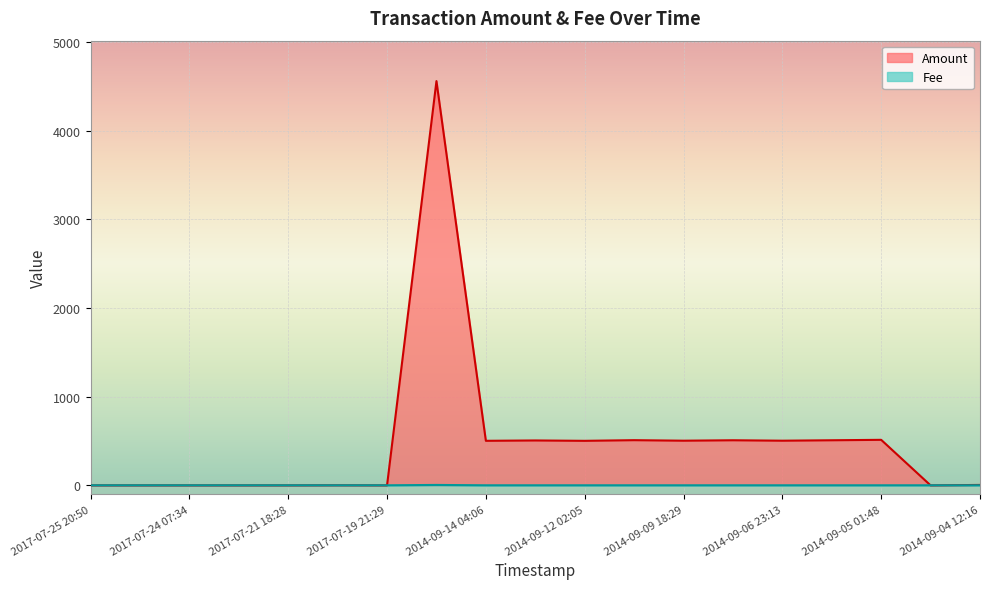

What is the label of the 2nd point from the left?

2017-07-25 03:12